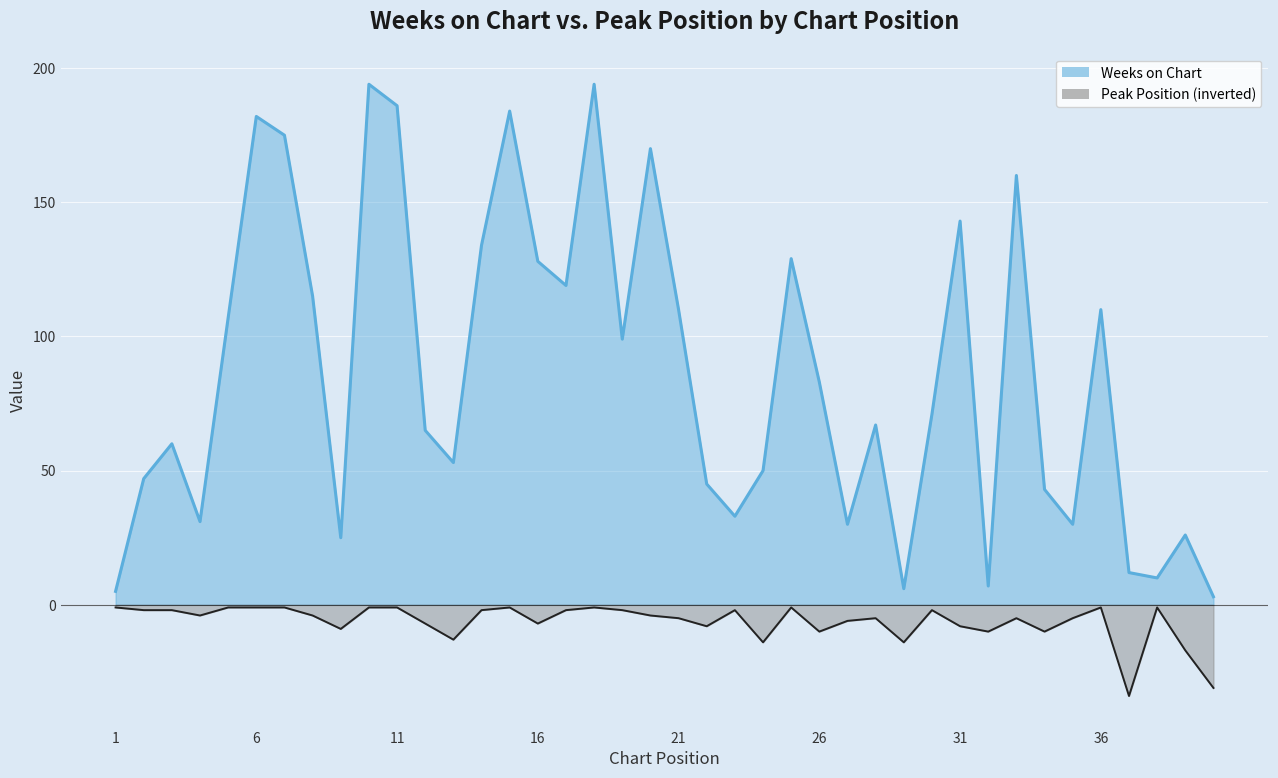

Reading right to left, transcribe all the data shown in this chart.

Weeks on Chart: 3	26	10	12	110	30	43	160	7	143	71	6	67	30	83	129	50	33	45	110	170	99	194	119	128	184	134	53	65	186	194	25	115	175	182	107	31	60	47	5
Peak Position: -31	-17	-1	-34	-1	-5	-10	-5	-10	-8	-2	-14	-5	-6	-10	-1	-14	-2	-8	-5	-4	-2	-1	-2	-7	-1	-2	-13	-7	-1	-1	-9	-4	-1	-1	-1	-4	-2	-2	-1